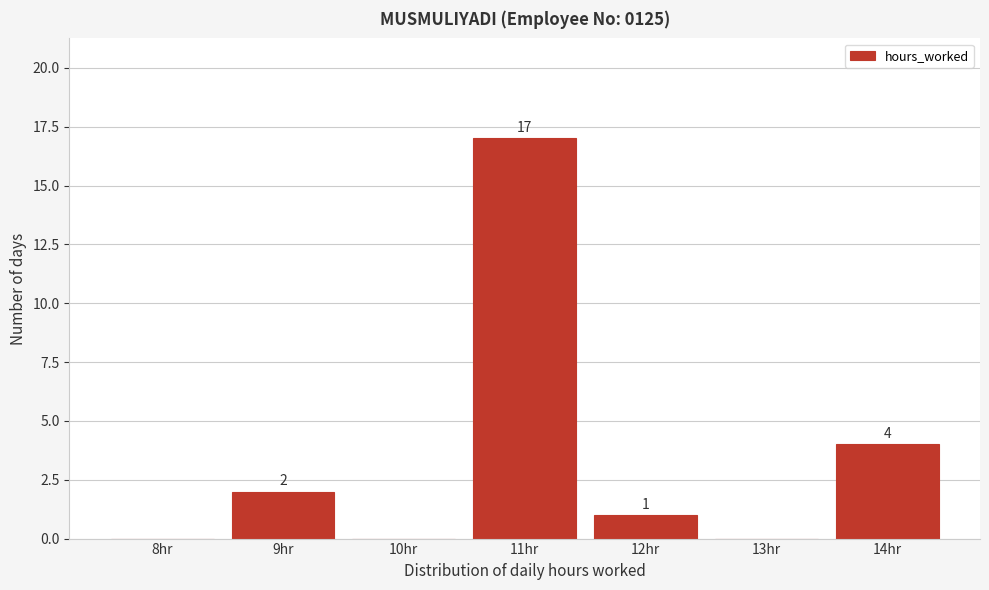

Reading right to left, what are all the values shown in this chart?

14hr=4	13hr=0	12hr=1	11hr=17	10hr=0	9hr=2	8hr=0